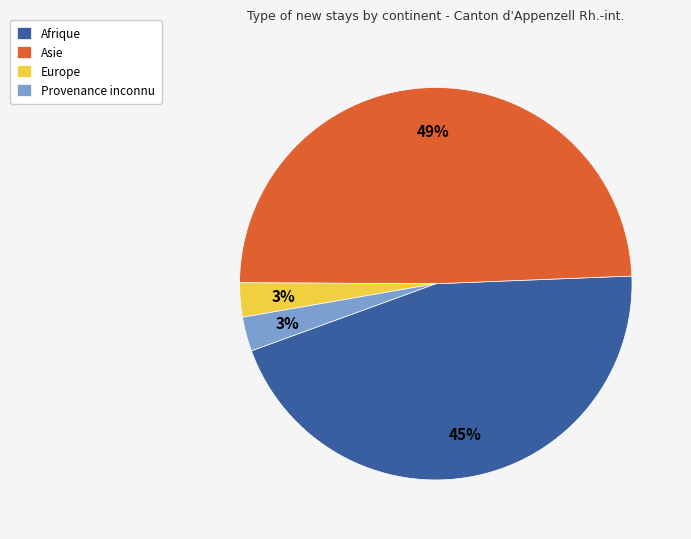

How many segments does this pie chart have?

4